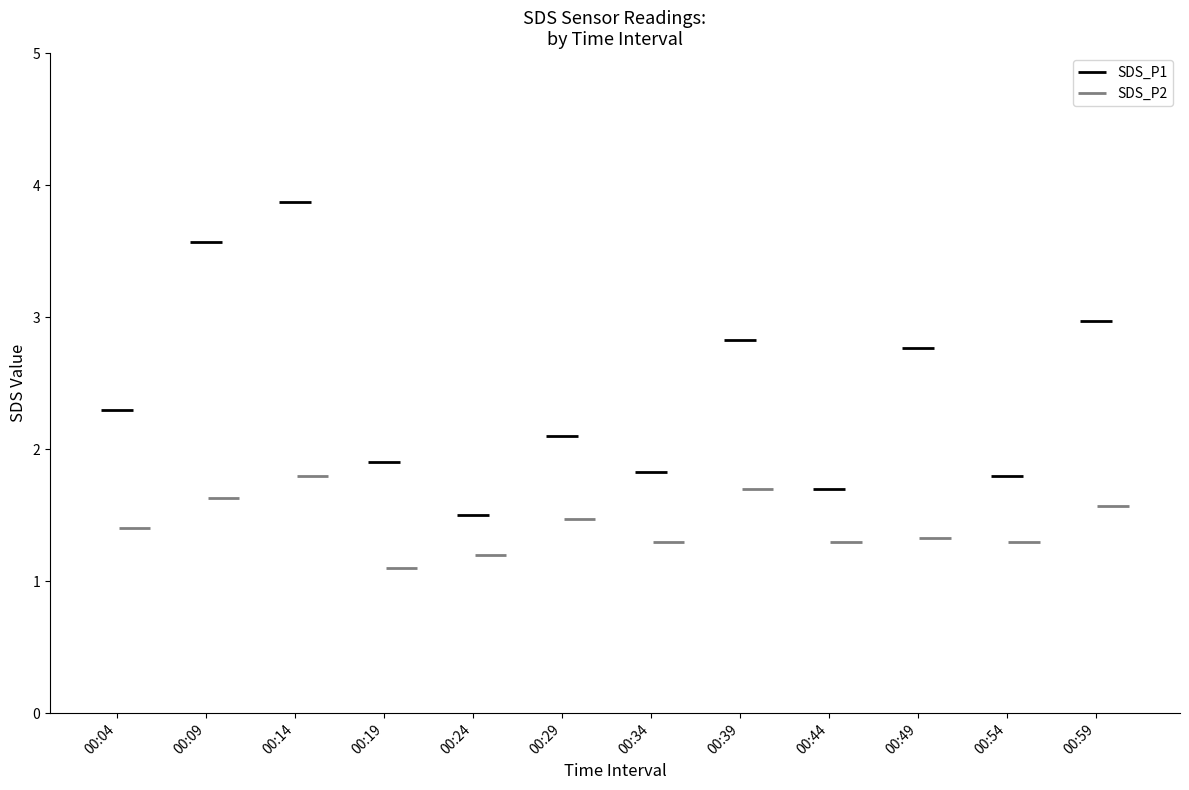

At which category is the sum across all series the highest?

00:14